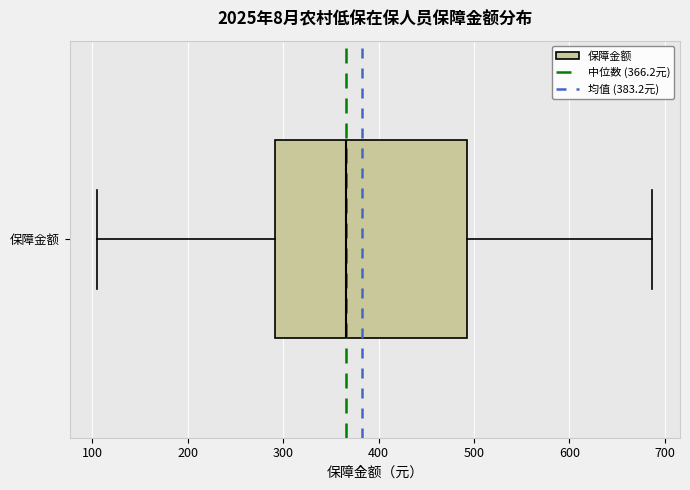

Read this box plot against the x-axis: the position of the median line, the range covered by the box, and the ends of both whiskers. The values are not printed on the chart, so give them approximately, as read against the axis.

median 370, box 290 to 490, whiskers 110 to 690